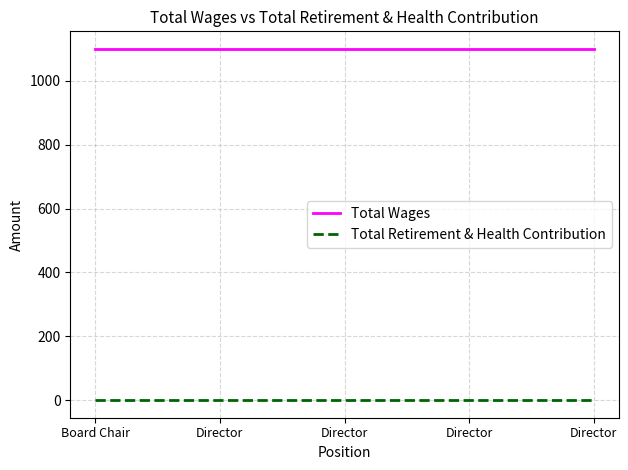

What are all the series names shown in the legend?

Total Wages, Total Retirement & Health Contribution